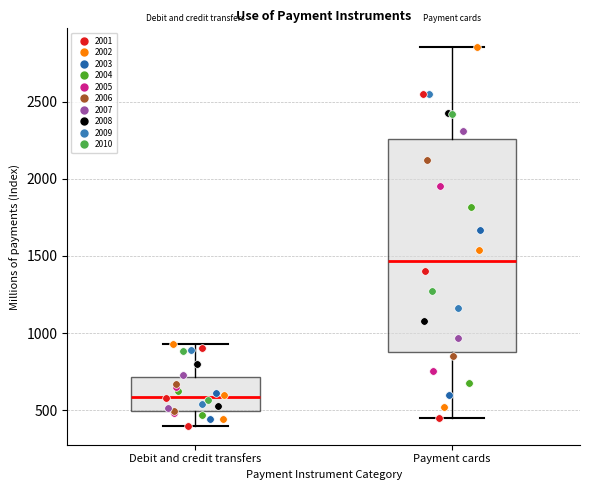

Reading left to right, transcribe this box plot: for each box, give where its median line is, the range the box spans, and where its two whiskers end, as read against the y-axis. The values are not printed on the chart, so give them approximately, as read against the axis.

Debit and credit transfers: median 600, box 500 to 700, whiskers 400 to 950
Payment cards: median 1450, box 900 to 2250, whiskers 450 to 2850